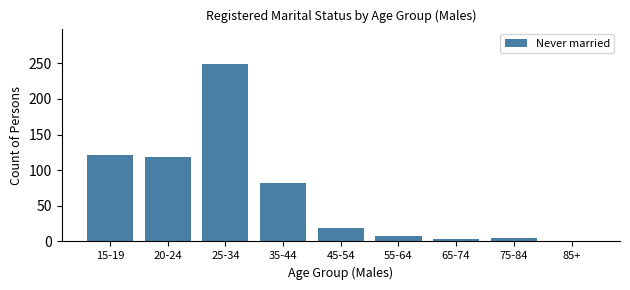

At which category does the chart reach its peak across all series?

25-34